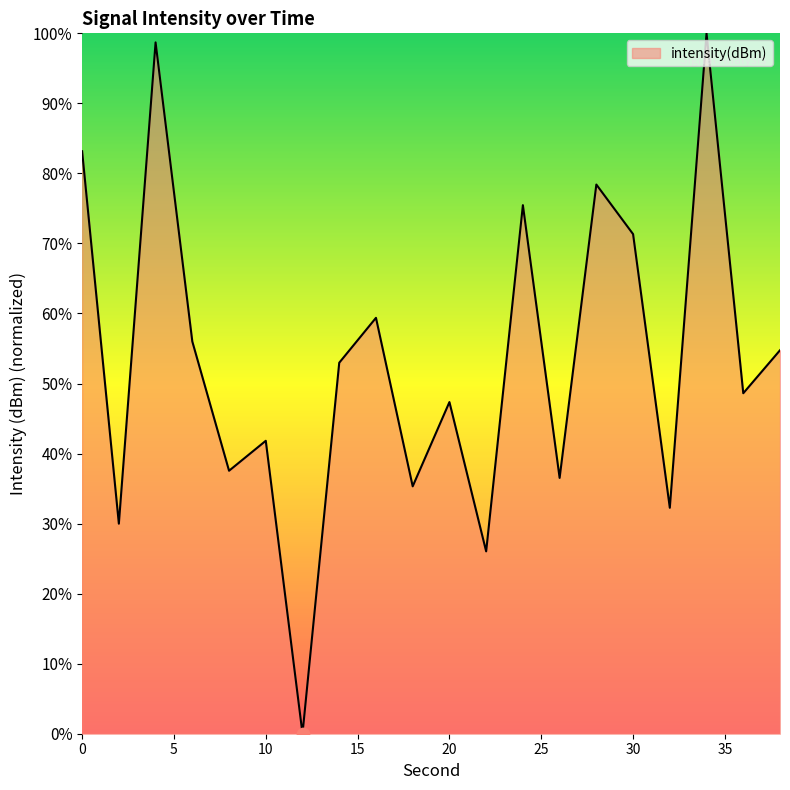

What is the maximum value shown in the chart?

100.0